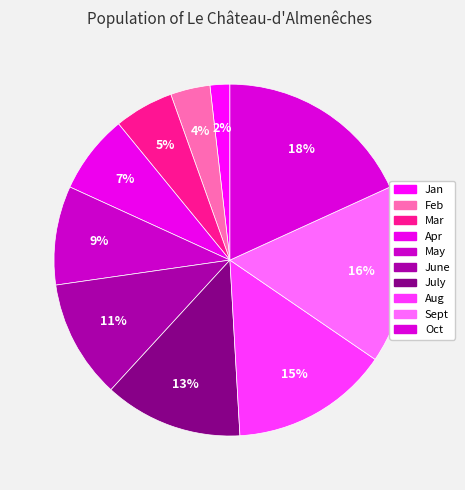

The Oct slice represents 32% of the pie. True or false?

False